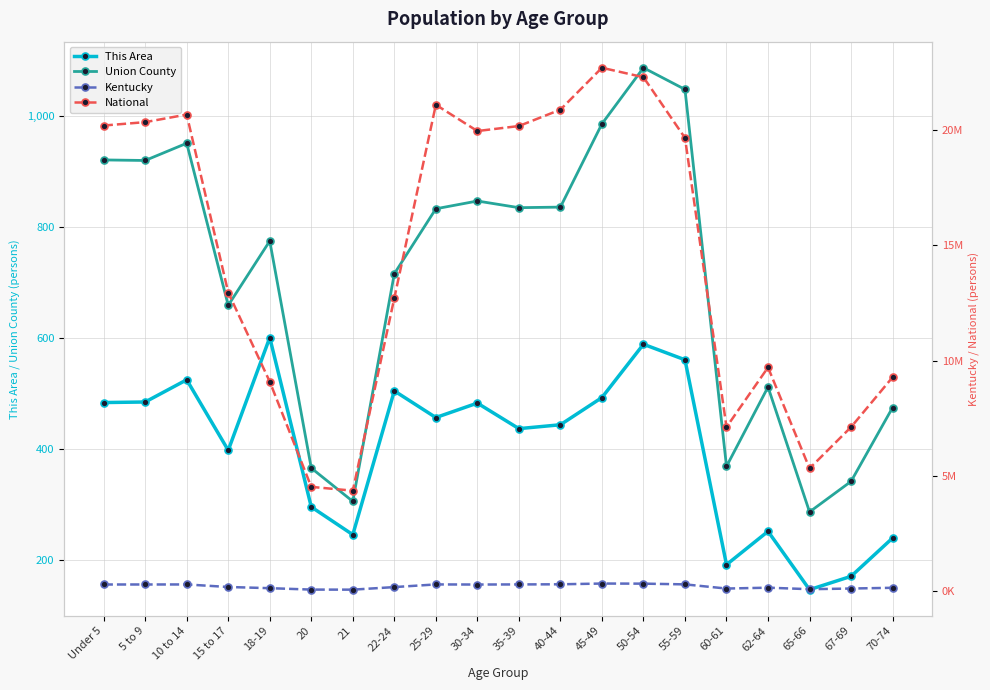

What is the approximate value of National at 45-49?

22708591